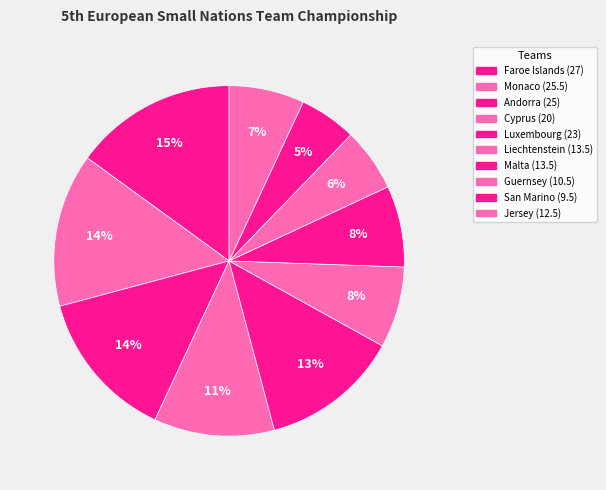

Is it true that Guernsey is 6% of the pie?

True